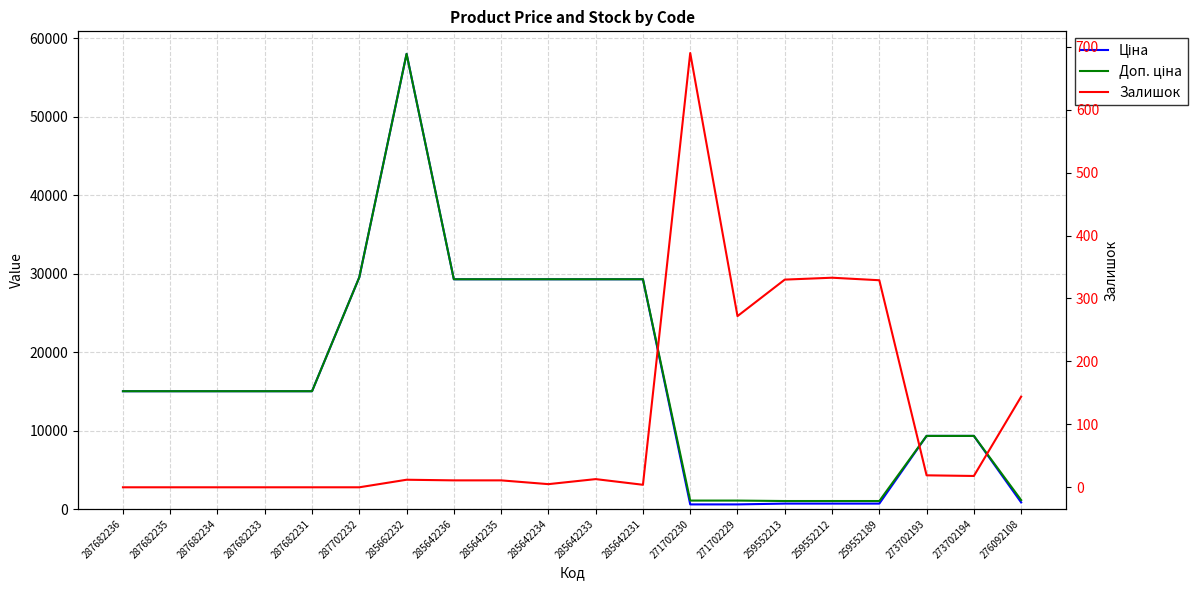

What is the difference between the second highest and second lowest values in the Ціна series?

28963.0